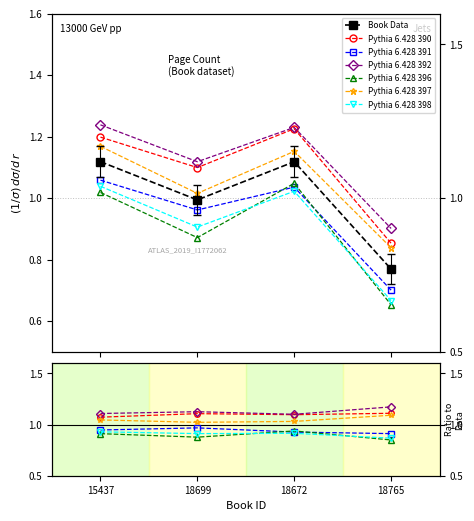

What is the approximate value at 18672?

1.1